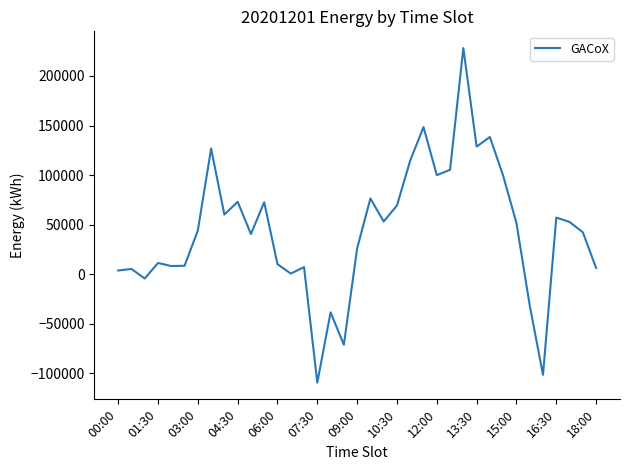

What is the difference between the maximum and minimum values?

337561